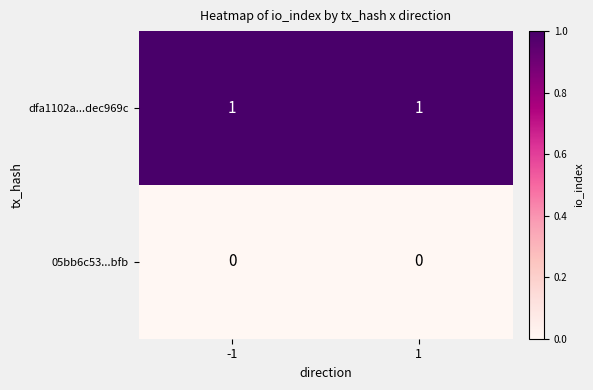

The value of 05bb6c53...bfb at -1 is 0. True or false?

True